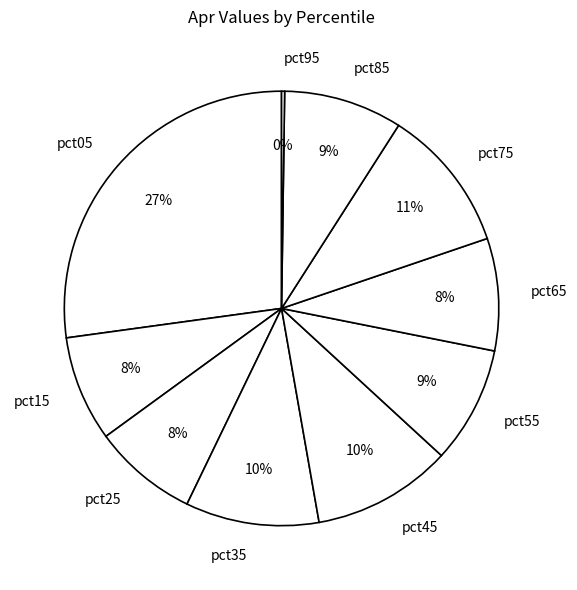

Does any single category account for the majority?

No